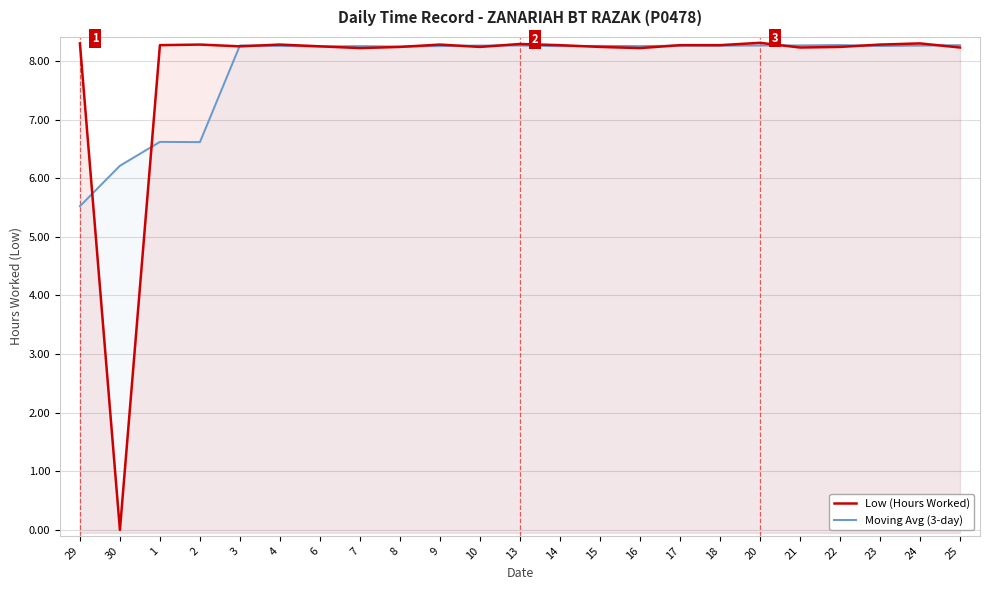

How many interior local valleys does the Low (Hours Worked) series have?

6